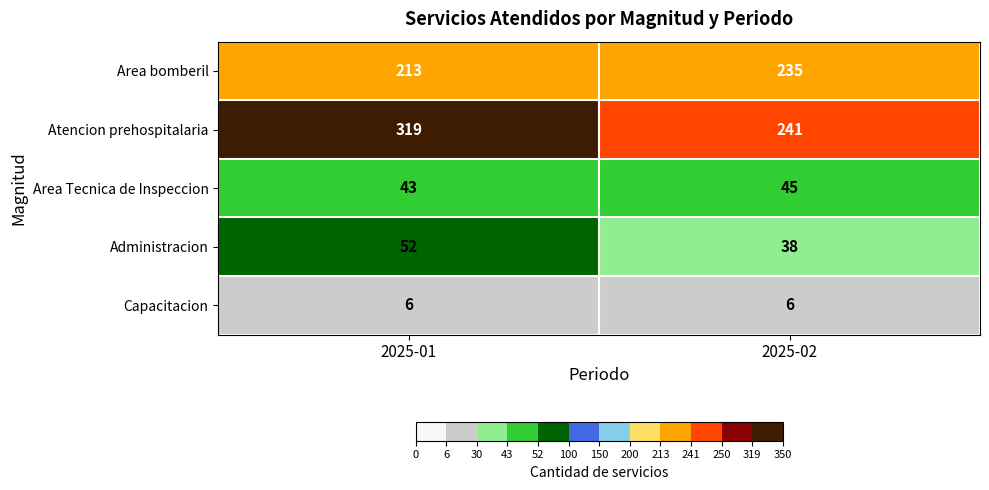

At which label does Area Tecnica de Inspeccion reach its peak?

2025-02